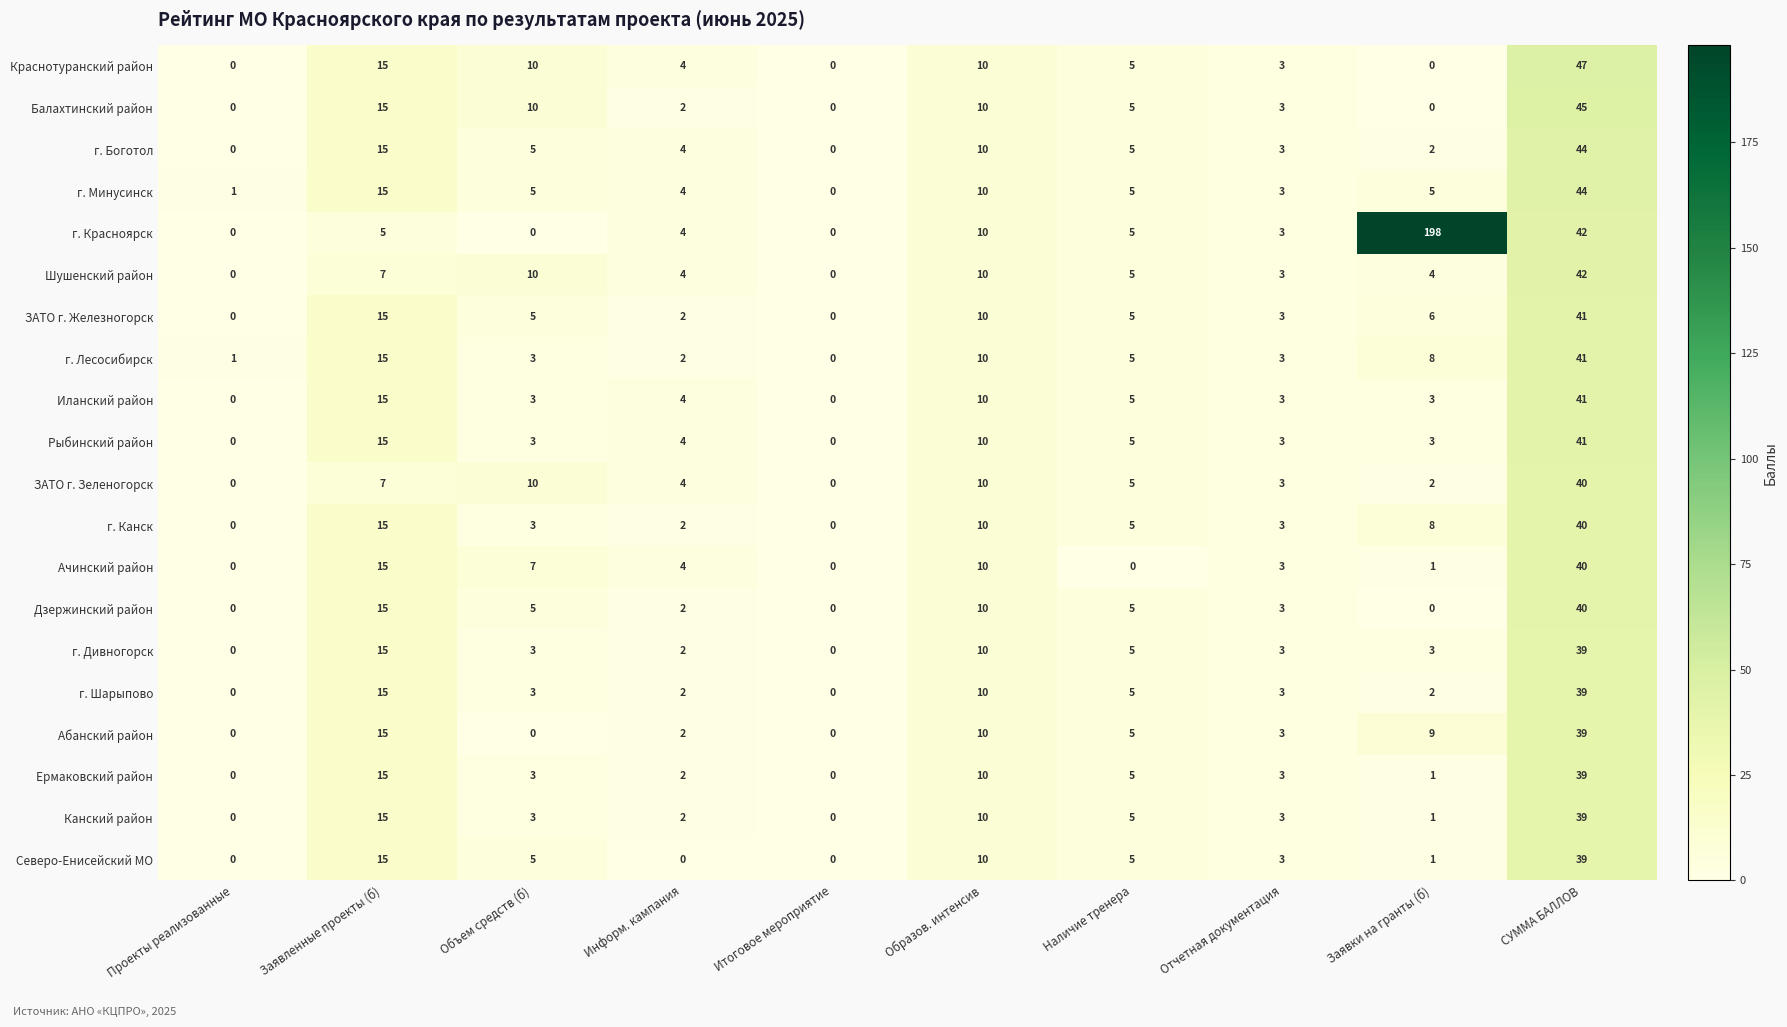

What is the maximum value for Канский район?

39